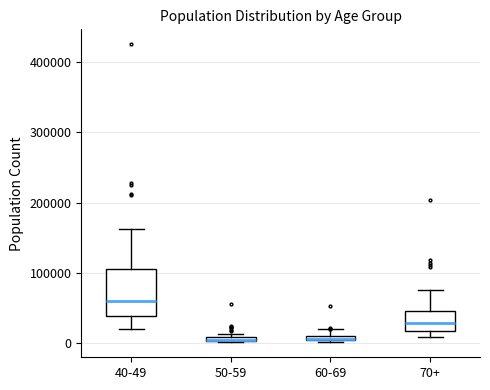

Where does the median line of the box for 70+ sit on the y-axis? The values are not printed on the chart, so give them approximately, as read against the axis.

30000